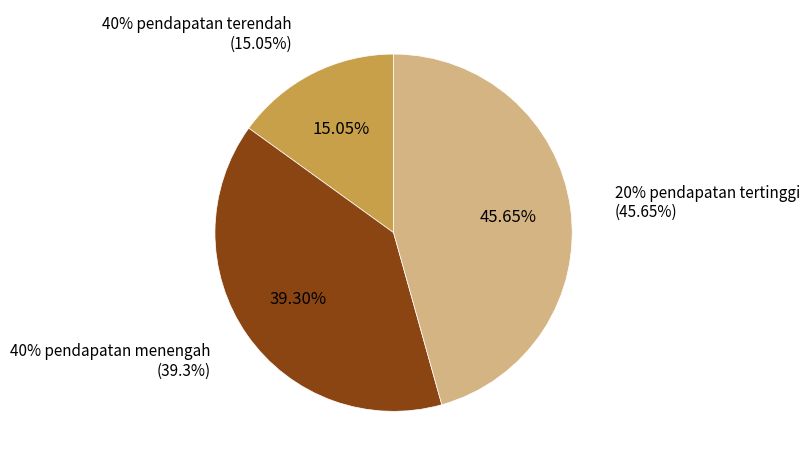

What percentage is the 20% pendapatan tertinggi slice, to the nearest percent?

46%